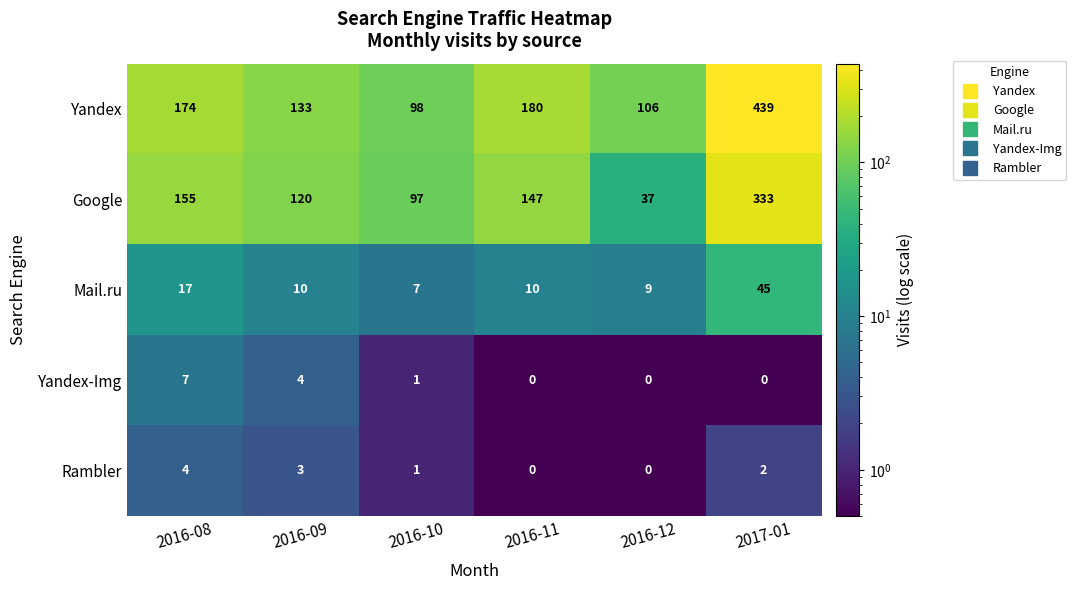

Which series changed the most between 2016-12 and 2017-01?

Yandex